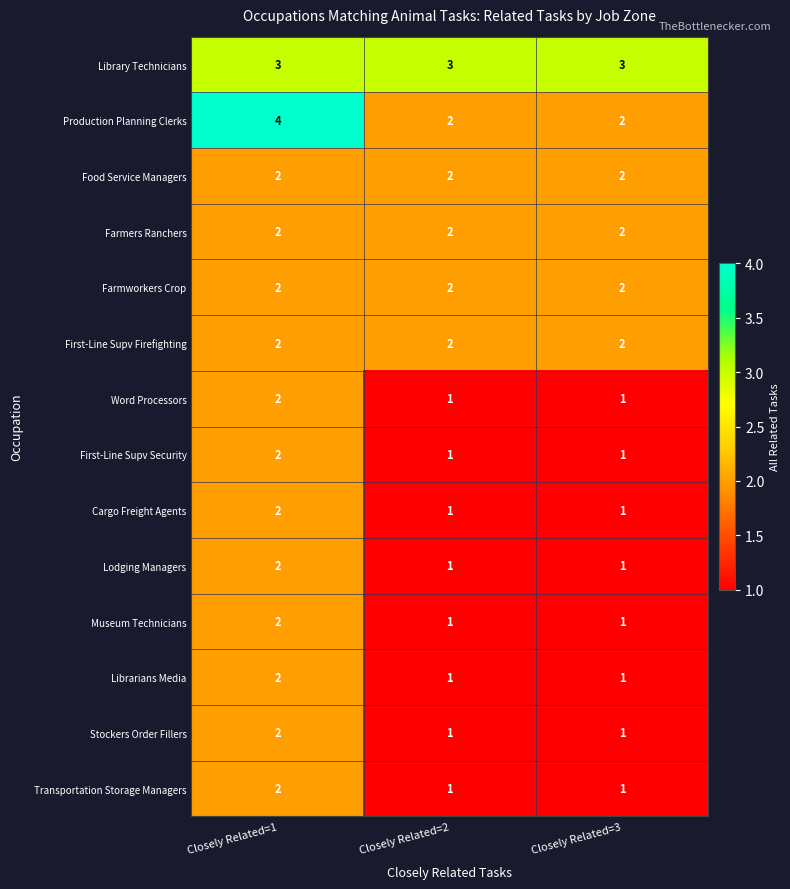

The value of Production Planning Clerks at Closely Related=3 is 1. True or false?

False